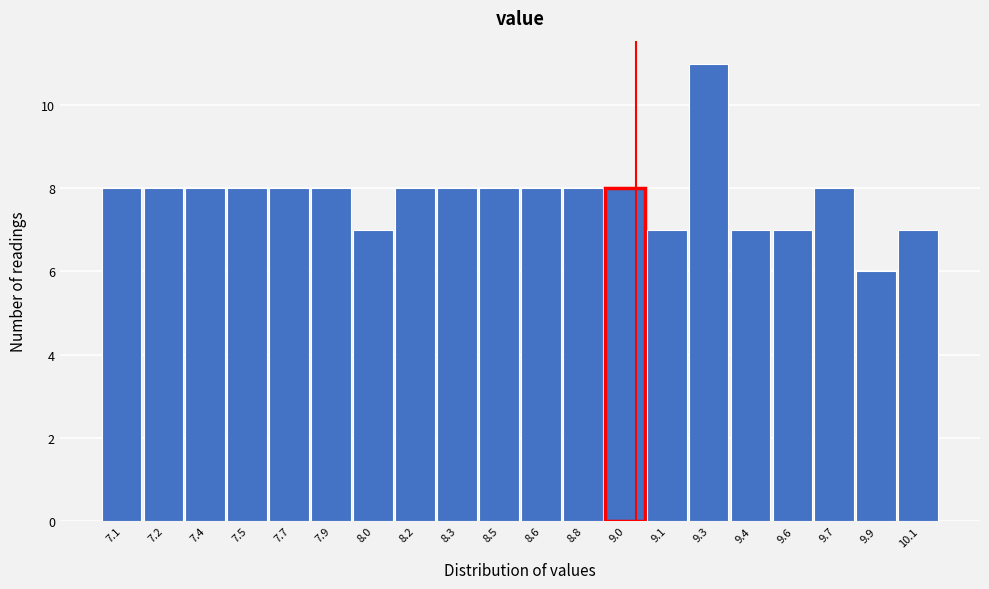

Reading right to left, extract all data points from this chart.

7	6	8	7	7	11	7	8	8	8	8	8	8	7	8	8	8	8	8	8